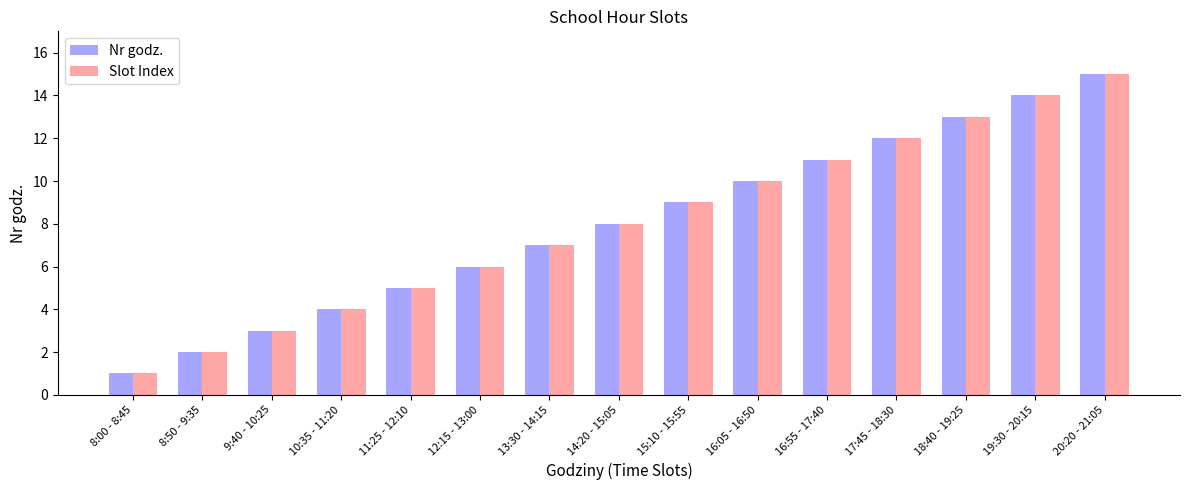

What is the total value across all series at 18:40 - 19:25?

26